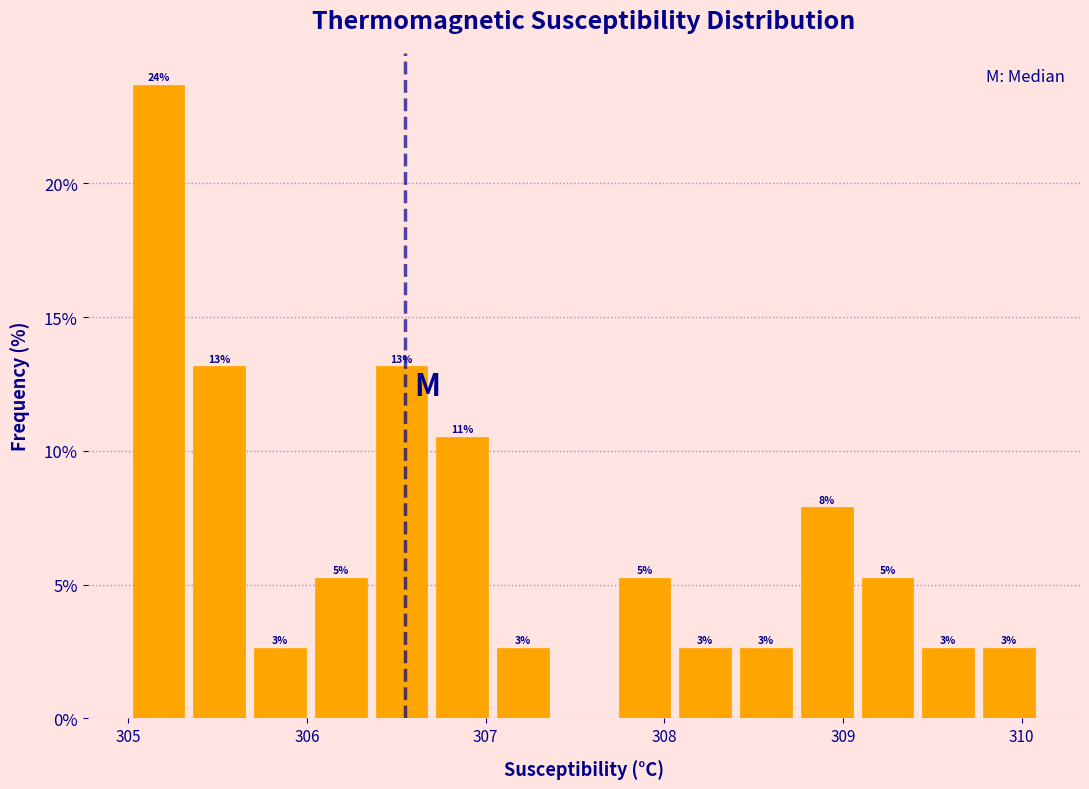

Around what value on the x-axis is the tallest bar? Give the approximate position of its centre, as read against the axis.

305.2